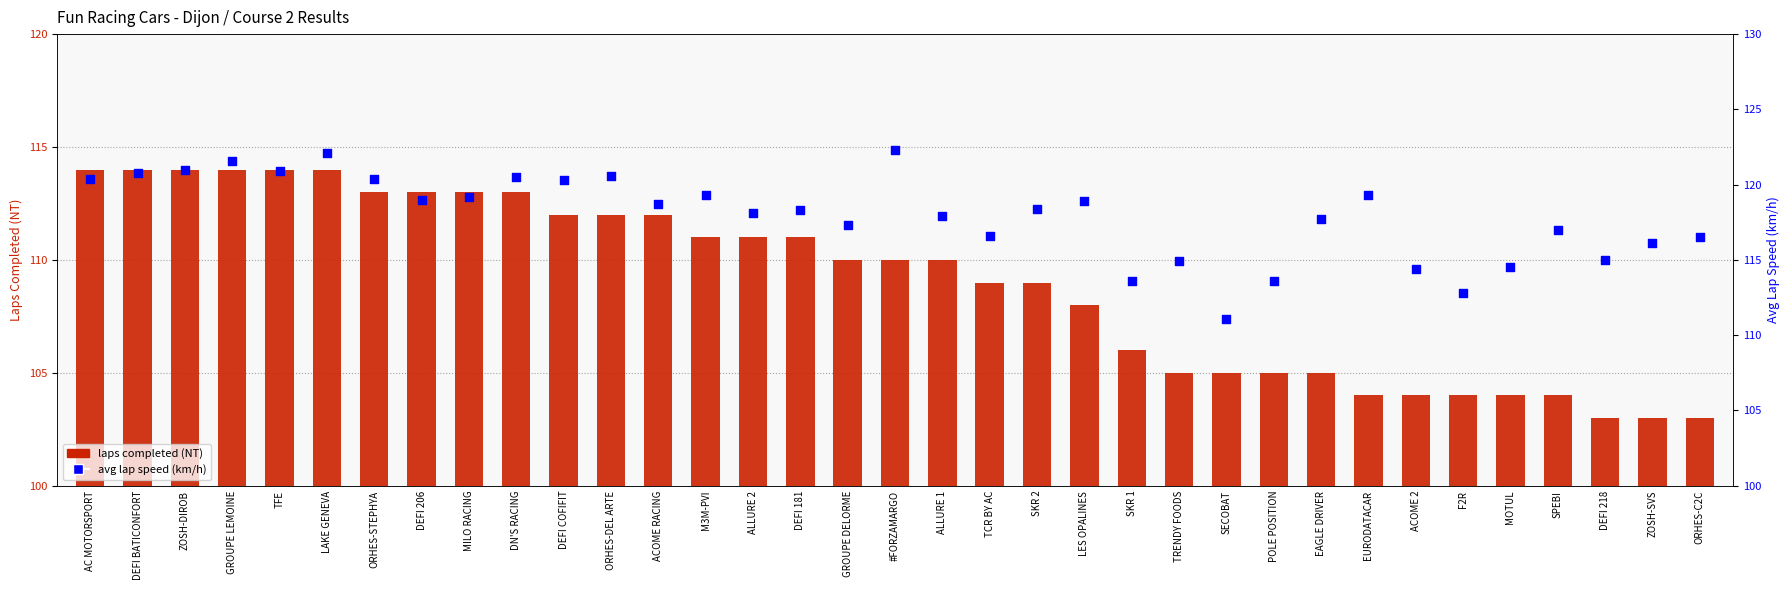

Is the value of avg lap speed (km/h) at ZOSH-SVS greater than the value of laps completed (NT) at #FORZAMARGO?

Yes